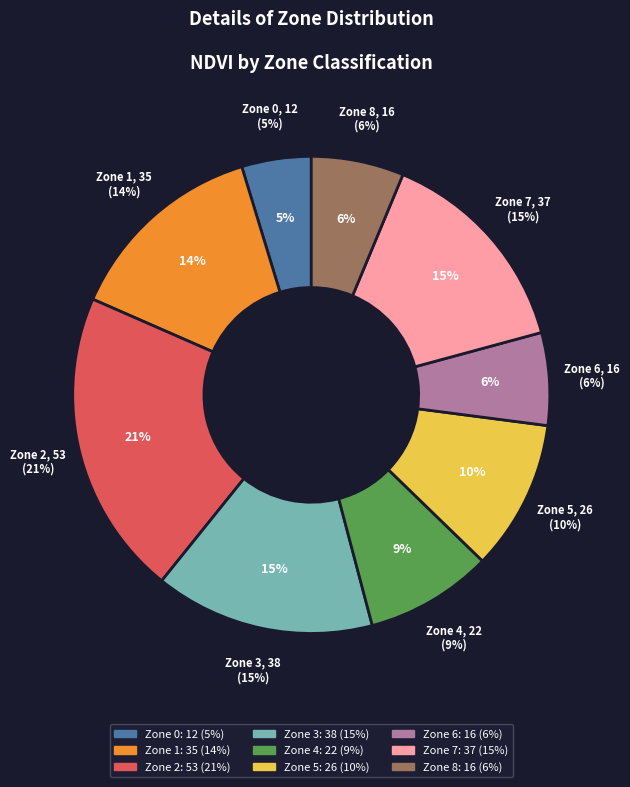

How many segments does this pie chart have?

8